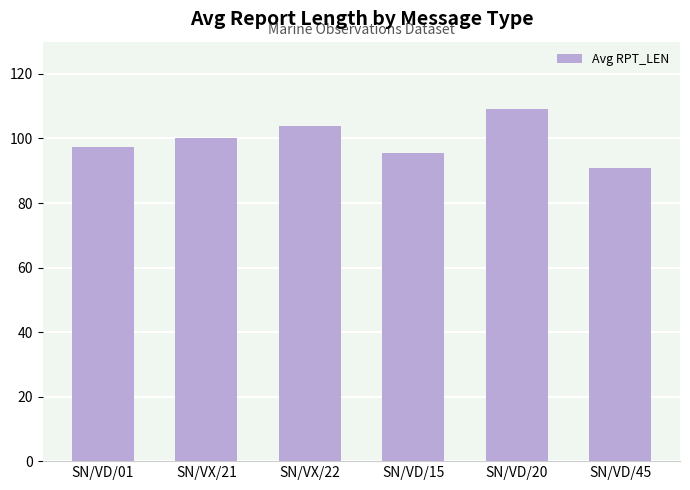

Between SN/VX/21 and SN/VD/01, which is larger?

SN/VX/21